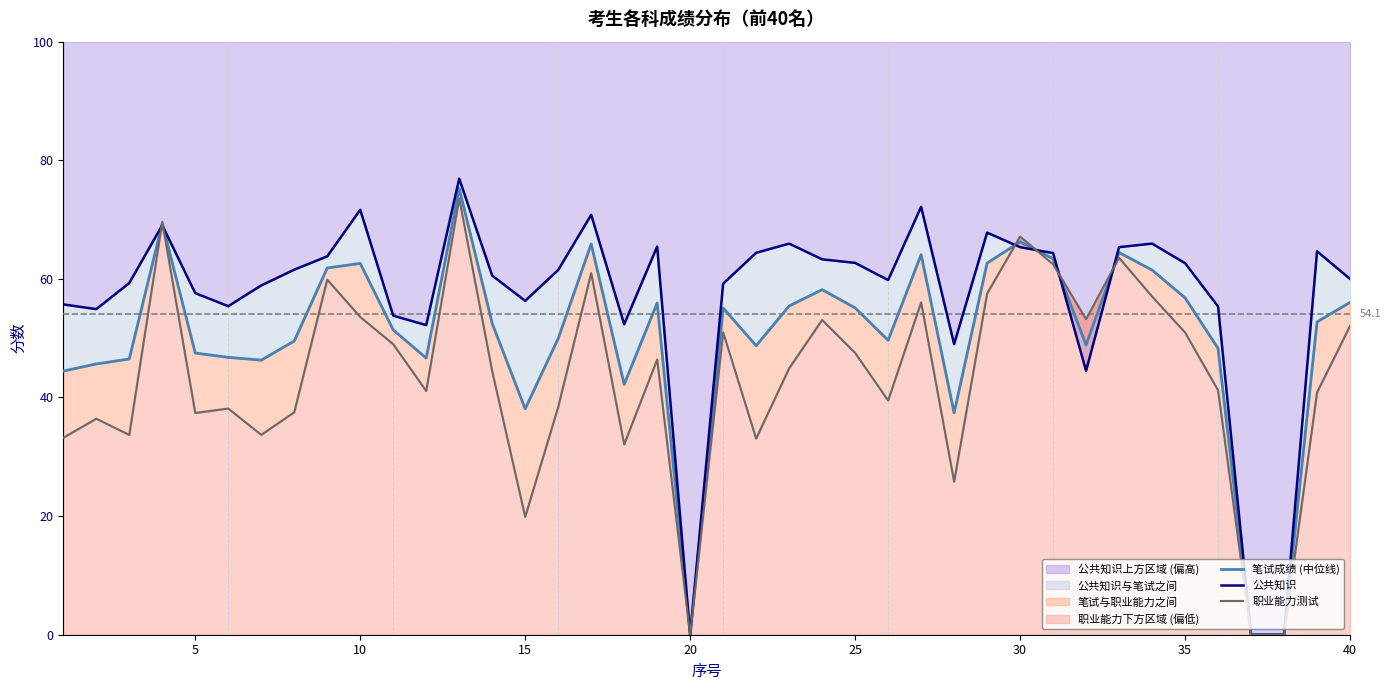

At how many categories does at least one series exceed 53?

34